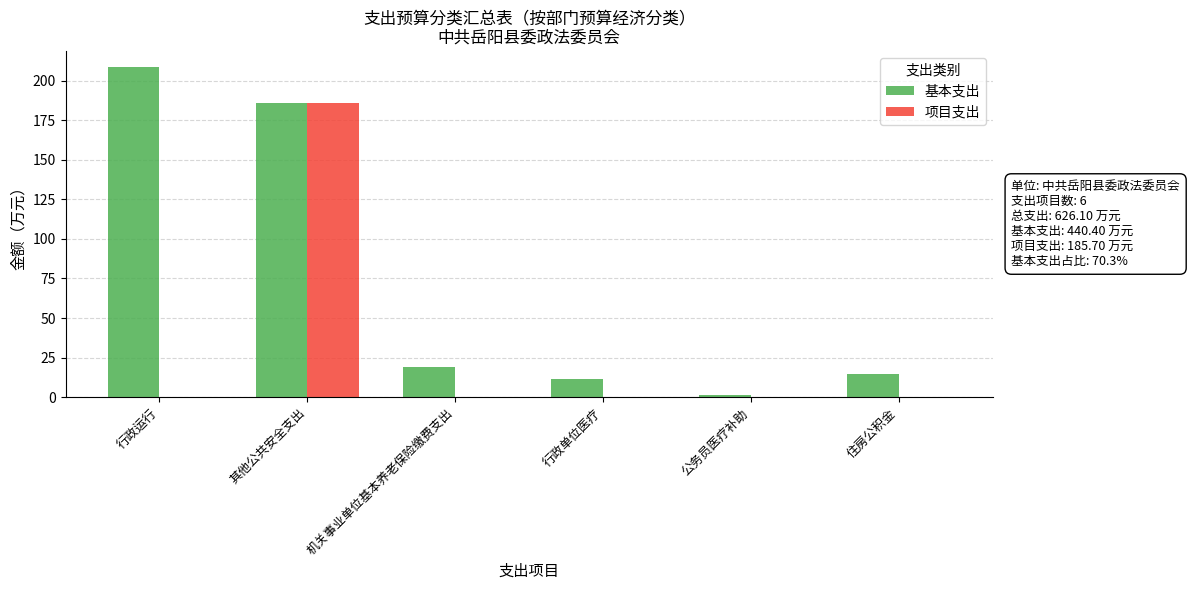

Reading left to right, extract all data points from this chart.

基本支出: 208.4	185.7	19.2	11.4	1.2	14.4
项目支出: 0.0	185.7	0.0	0.0	0.0	0.0